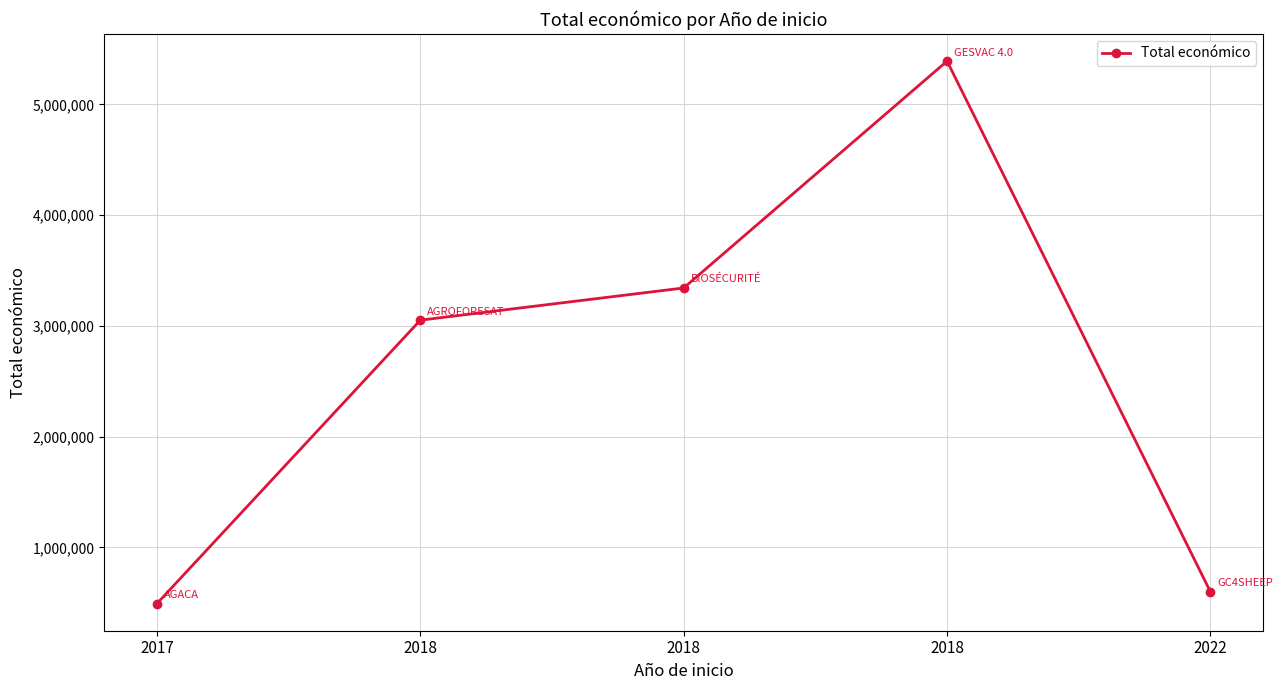

Which label corresponds to the largest value in the chart?

2018